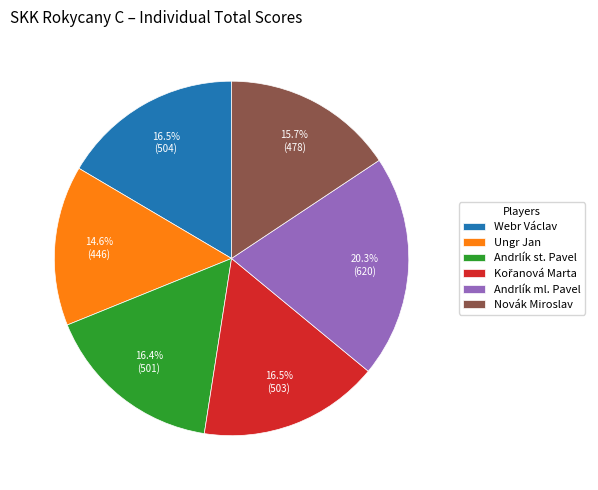

What percentage is the Novák Miroslav slice, to the nearest percent?

16%